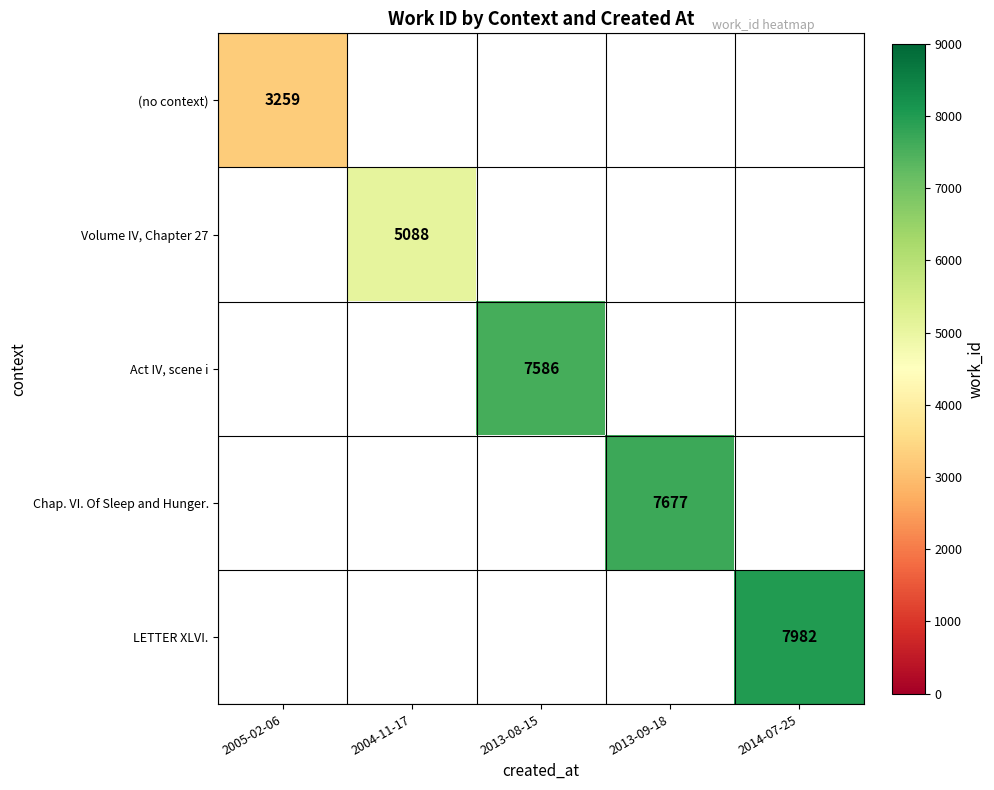

Is it true that Volume IV, Chapter 27 equals 8476 at 2004-11-17?

False